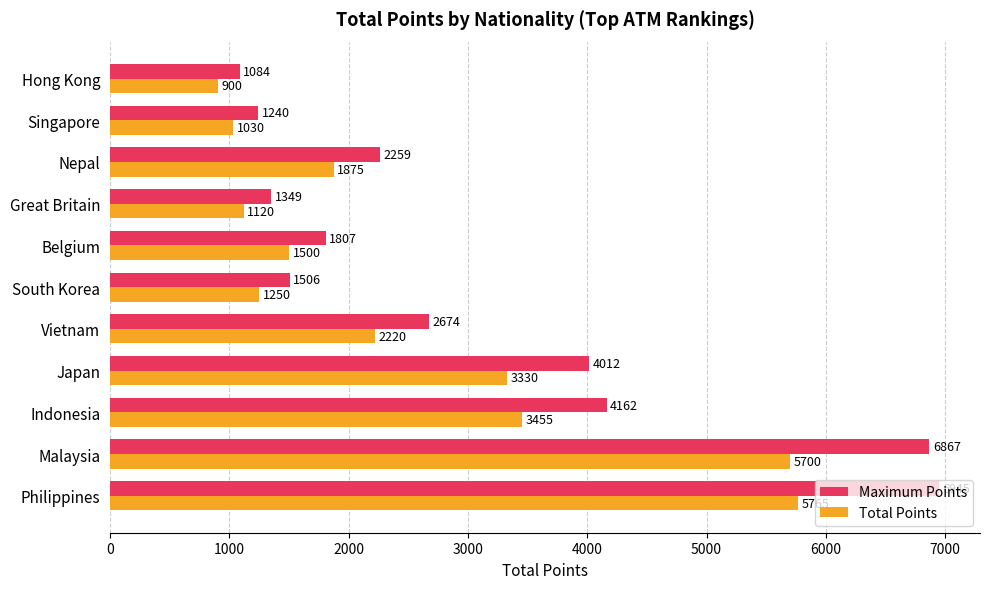

Which series has the largest total across all categories?

Maximum Points